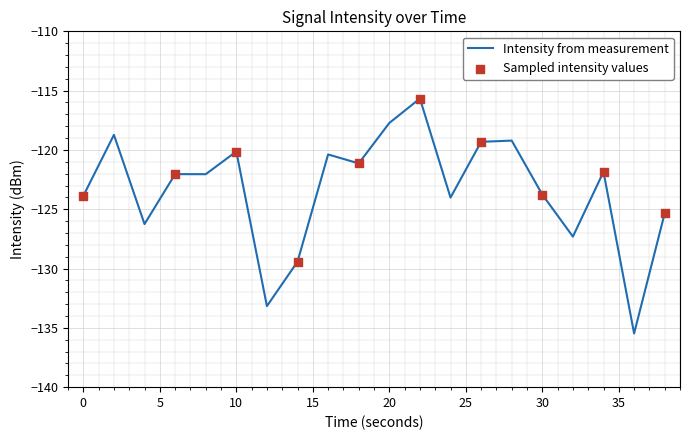

What is the minimum value shown in the chart?

-135.5